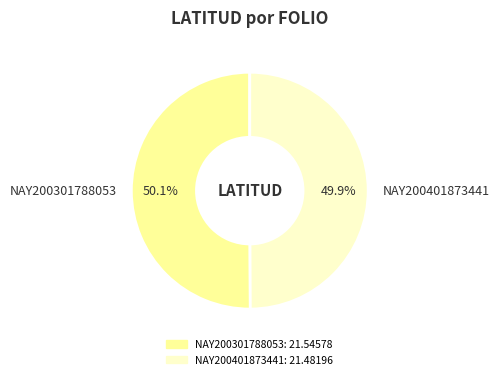

What is the ratio of the value at NAY200301788053 to the value at NAY200401873441?

1.0